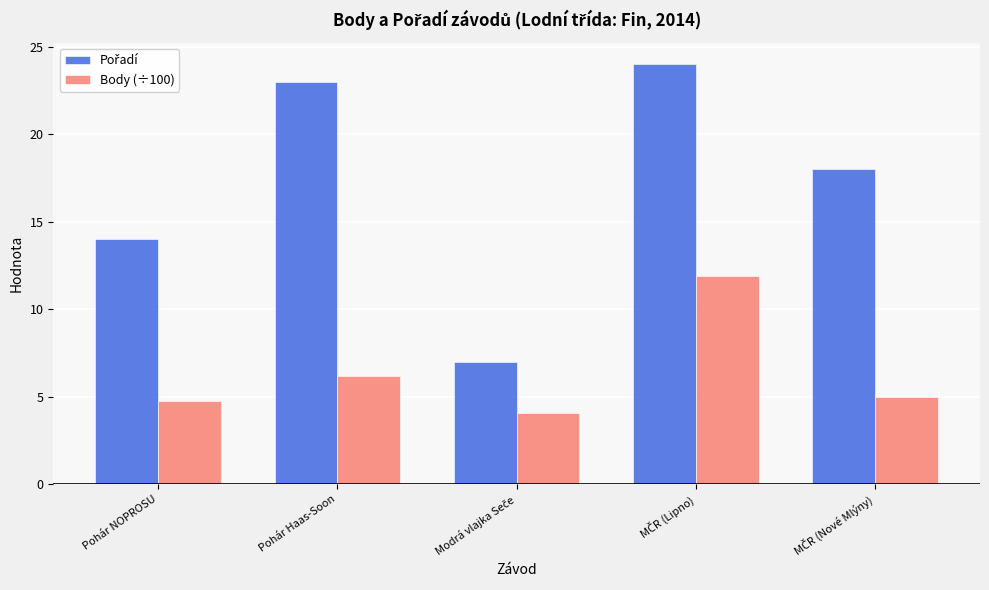

Does the chart contain any negative values?

No